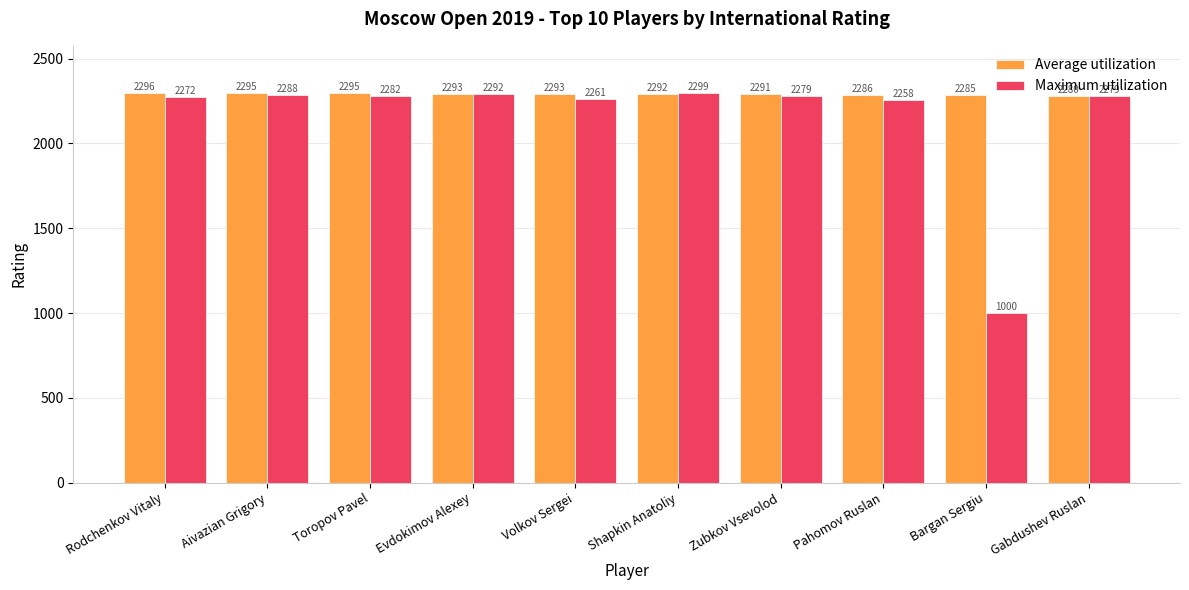

Where does the Average utilization series first go above 2293?

Rodchenkov Vitaly